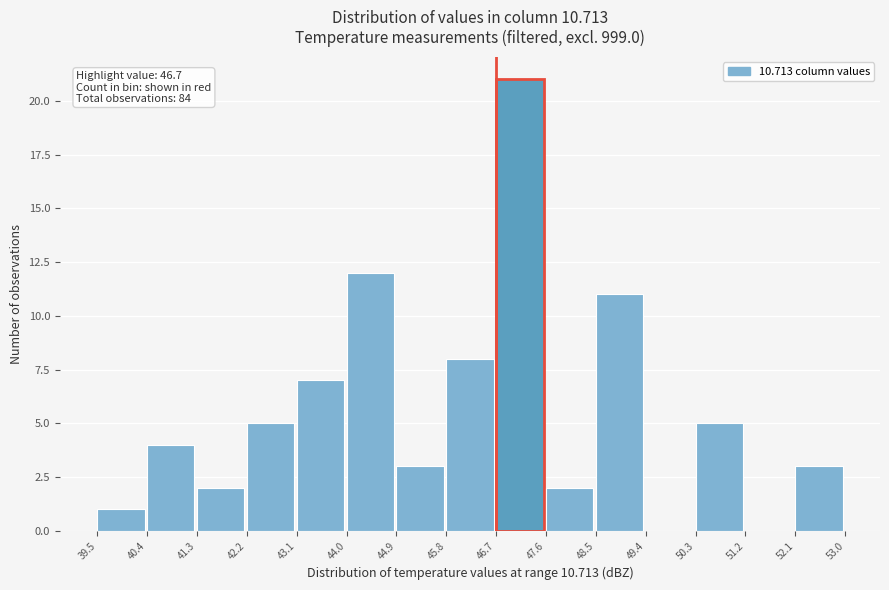

Over which range of the x-axis is the bar tallest?

46.7 to 47.6